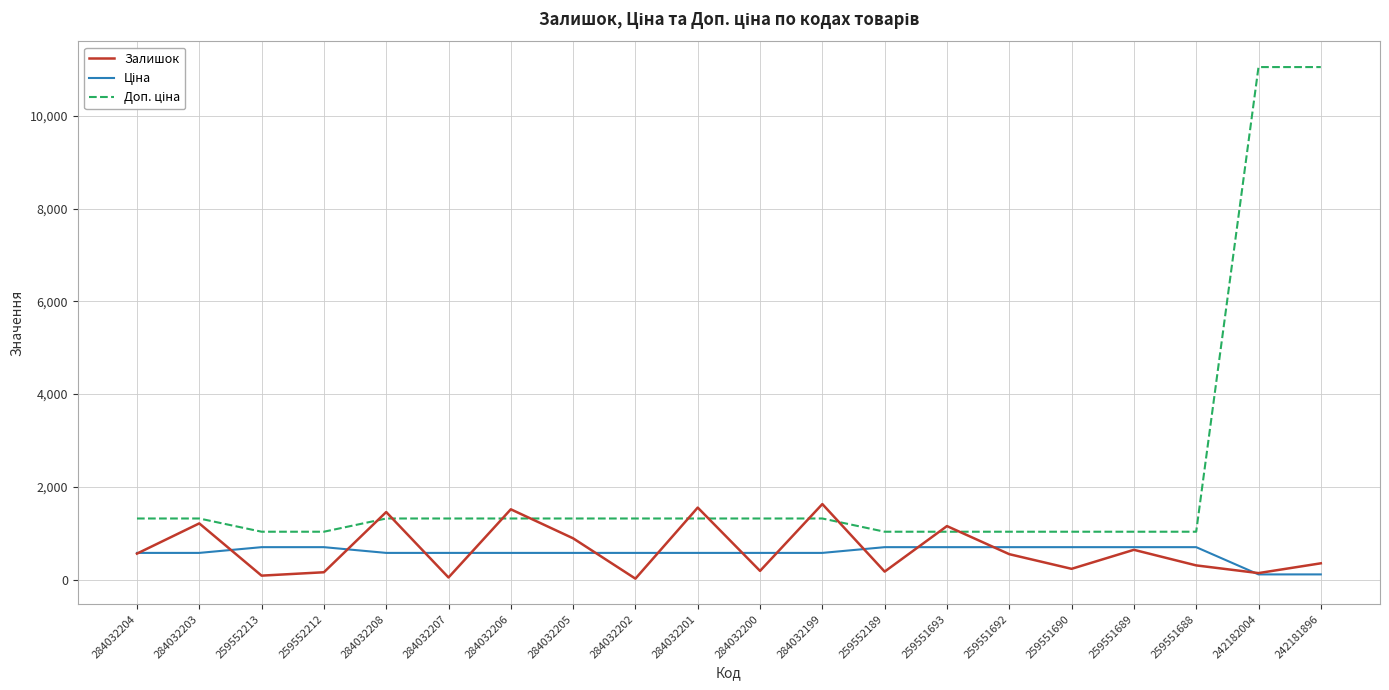

Count the number of data series in this chart.

3